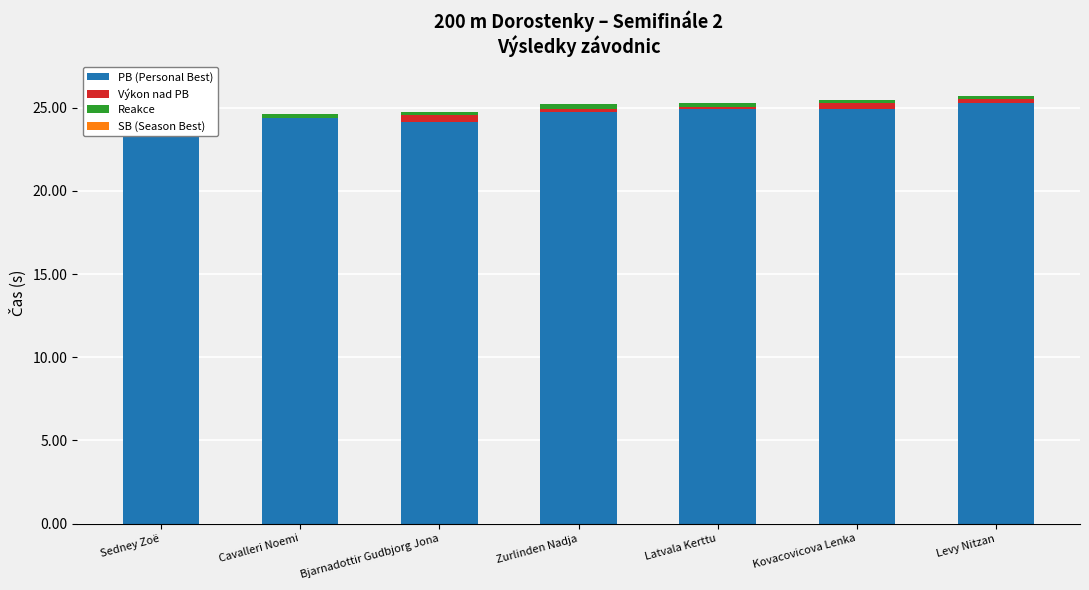

Is the value of SB (Season Best) at Levy Nitzan greater than the value of PB (Personal Best) at Levy Nitzan?

No